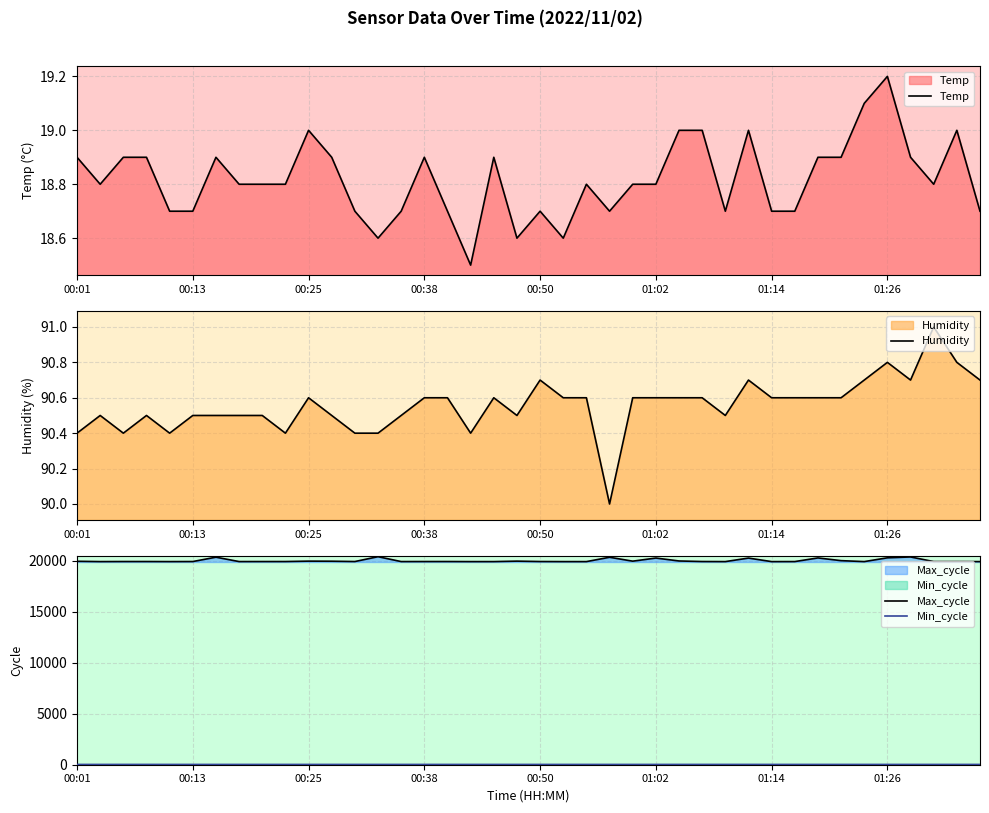

How many lines are shown in the chart?

4